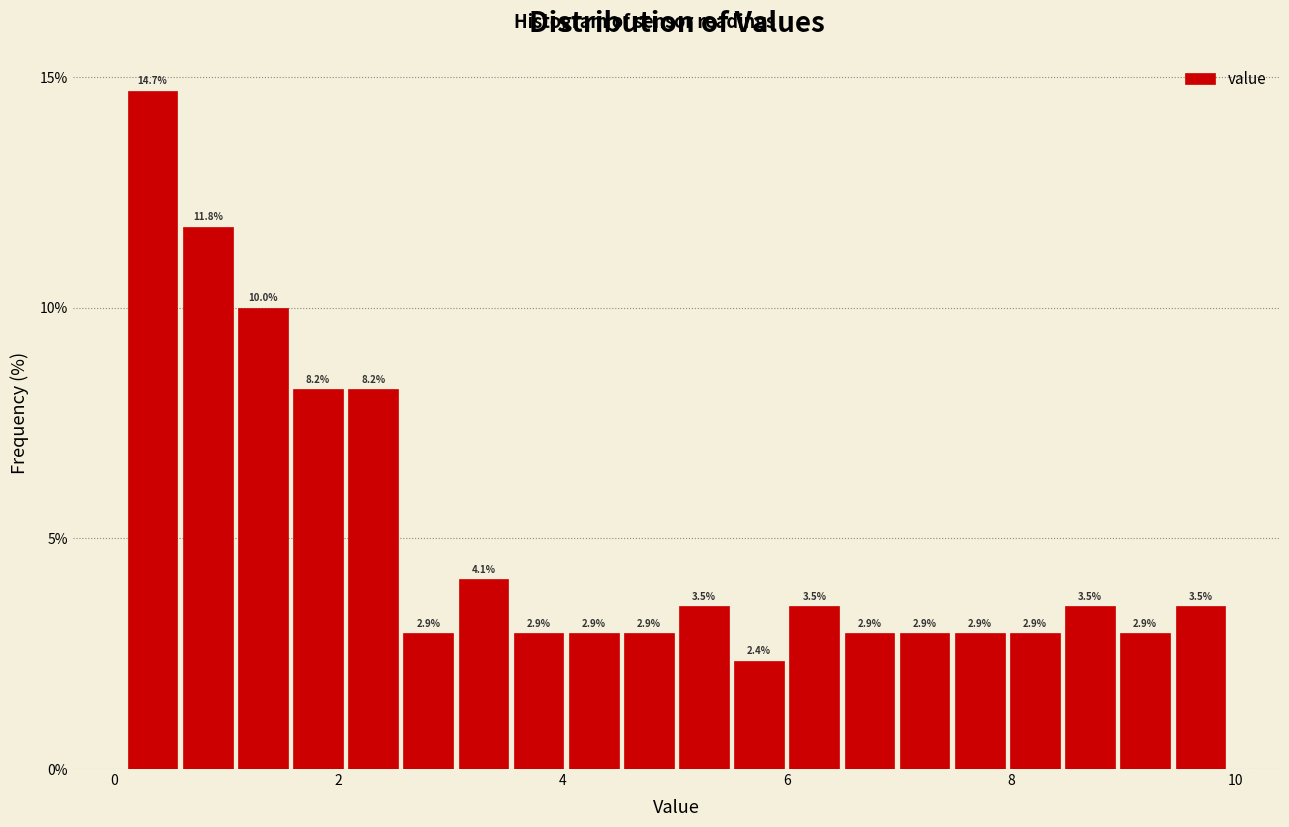

Around what value on the x-axis is the tallest bar? Give the approximate position of its centre, as read against the axis.

0.4